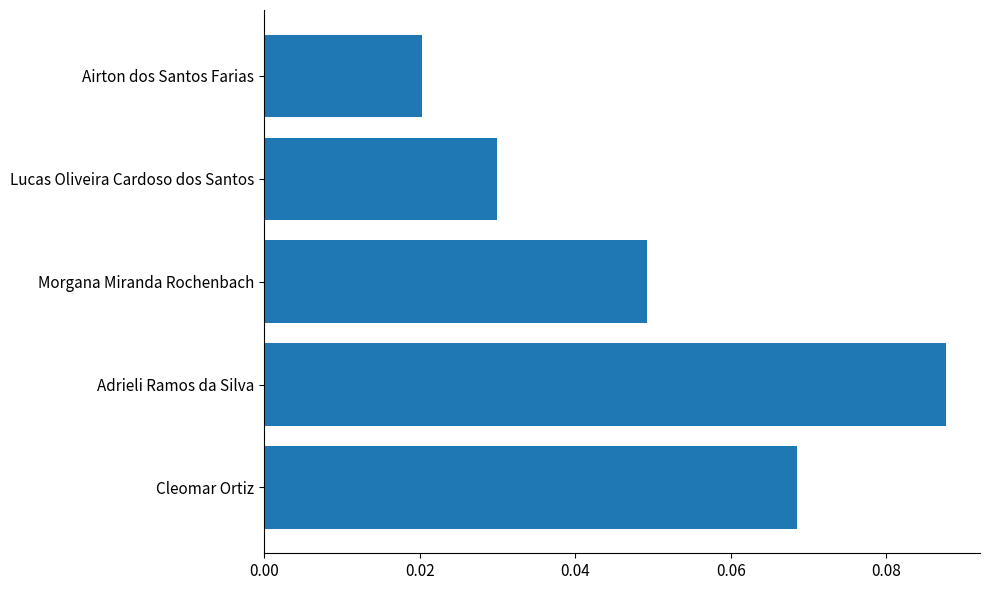

Rank the categories by value from lowest to highest.

Airton dos Santos Farias, Lucas Oliveira Cardoso dos Santos, Morgana Miranda Rochenbach, Cleomar Ortiz, Adrieli Ramos da Silva